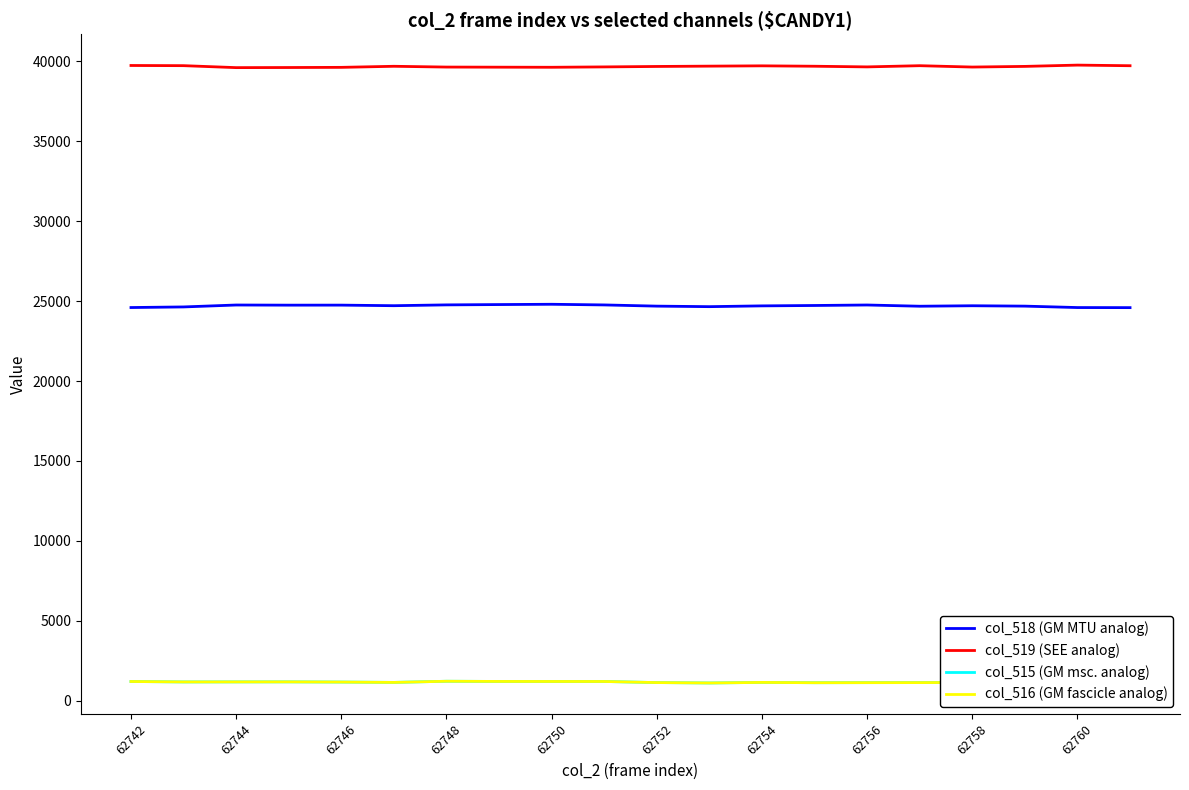

Which series has the largest total across all categories?

col_519 (SEE analog)